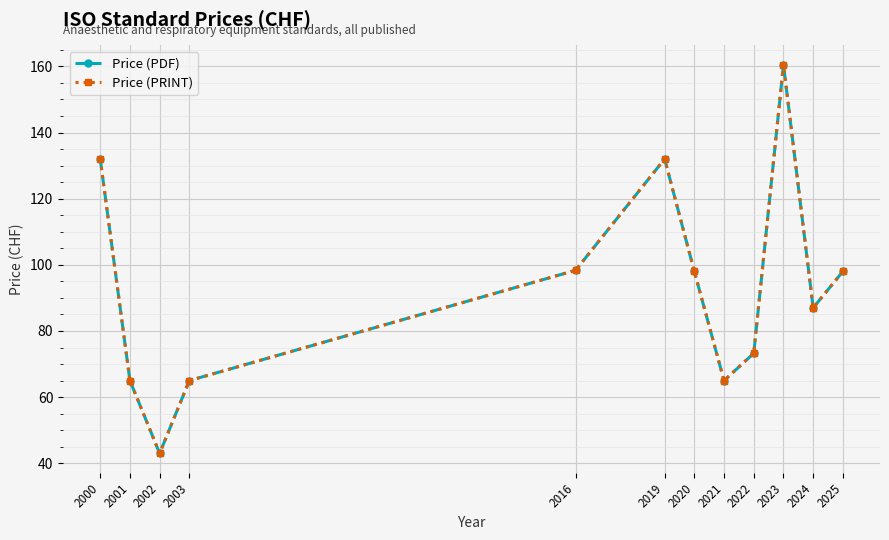

At 2024, list the series in order from largest to smallest.

Price (PDF), Price (PRINT)